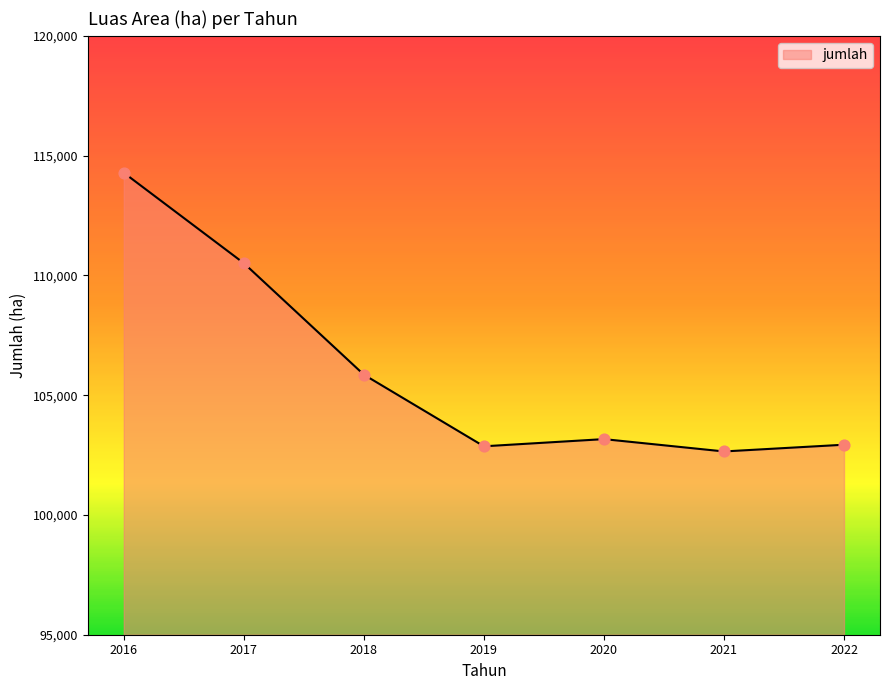

What is the change in value from 2019 to 2022?

+66